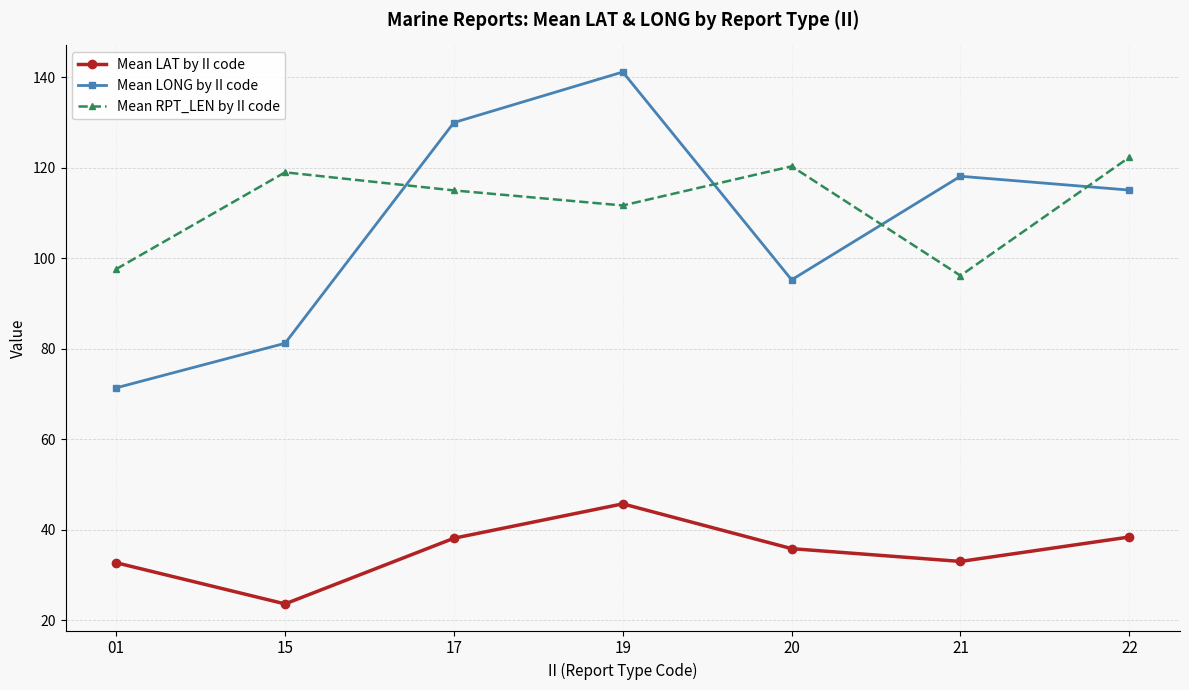

Which series has the largest range (max minus min)?

Mean LONG by II code